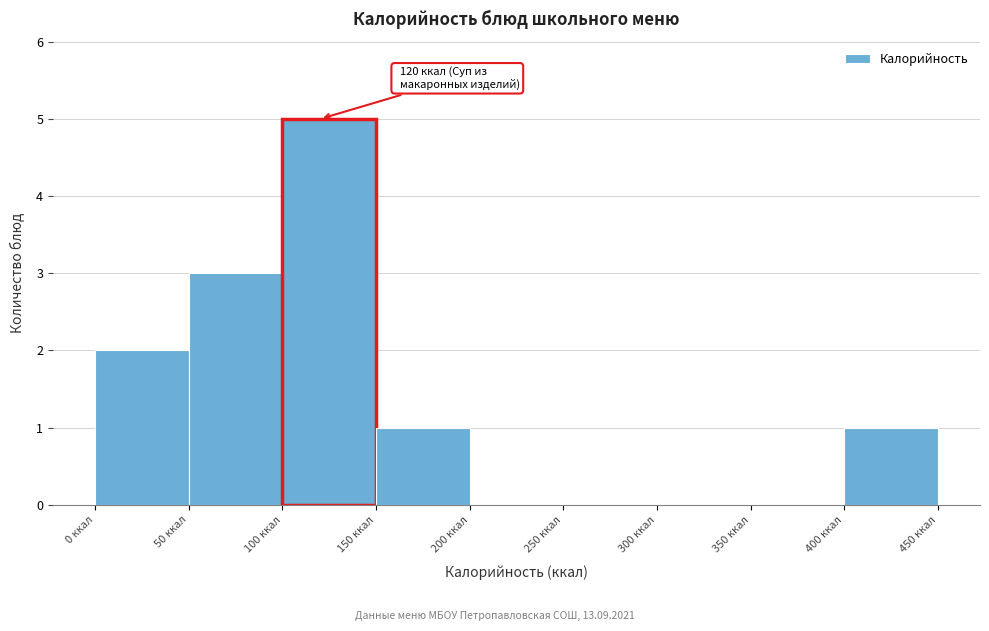

Which range on the x-axis has the tallest bar?

100 to 150